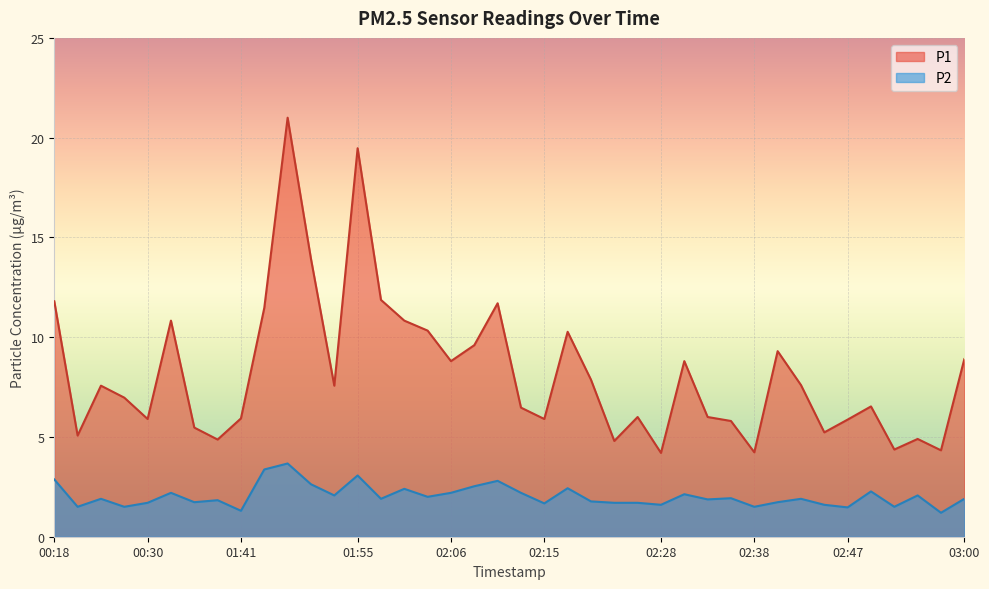

Which has a higher value, 02:28 or 01:58?

01:58